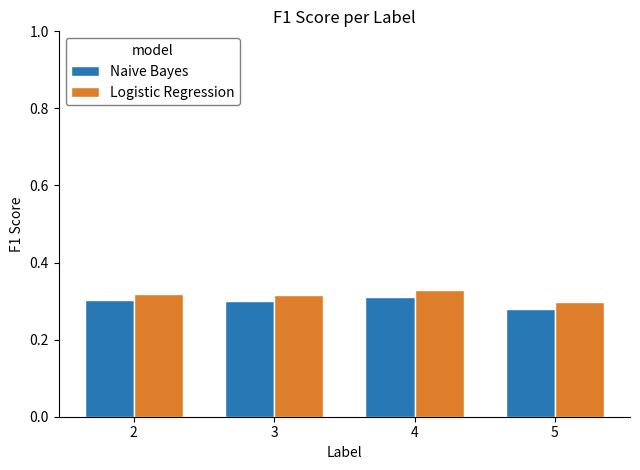

What is the sum of all Naive Bayes values?

1.2